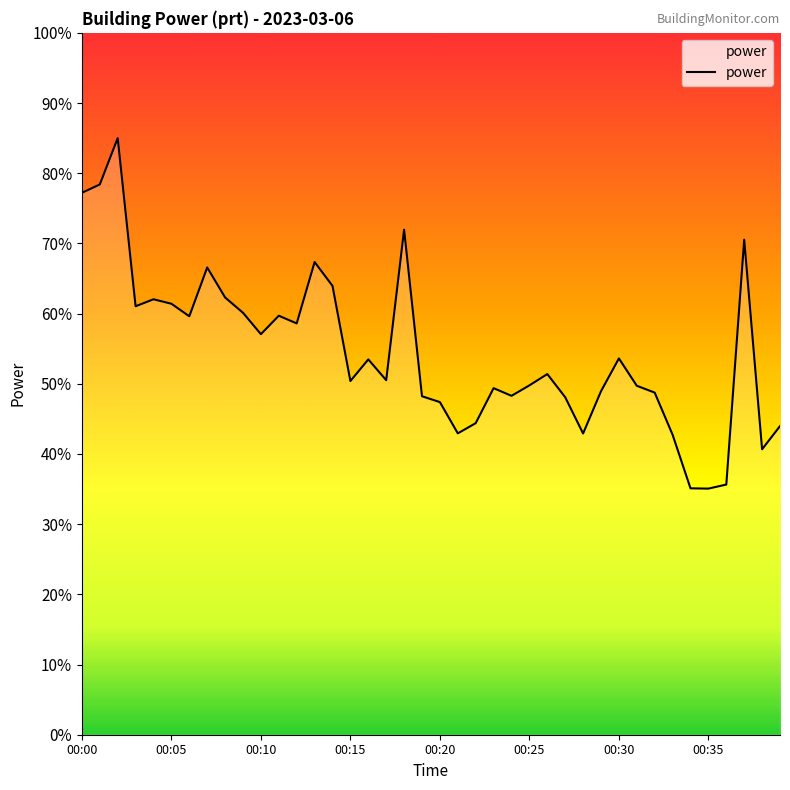

True or false: the data has more than 1 interior local peaks.

True